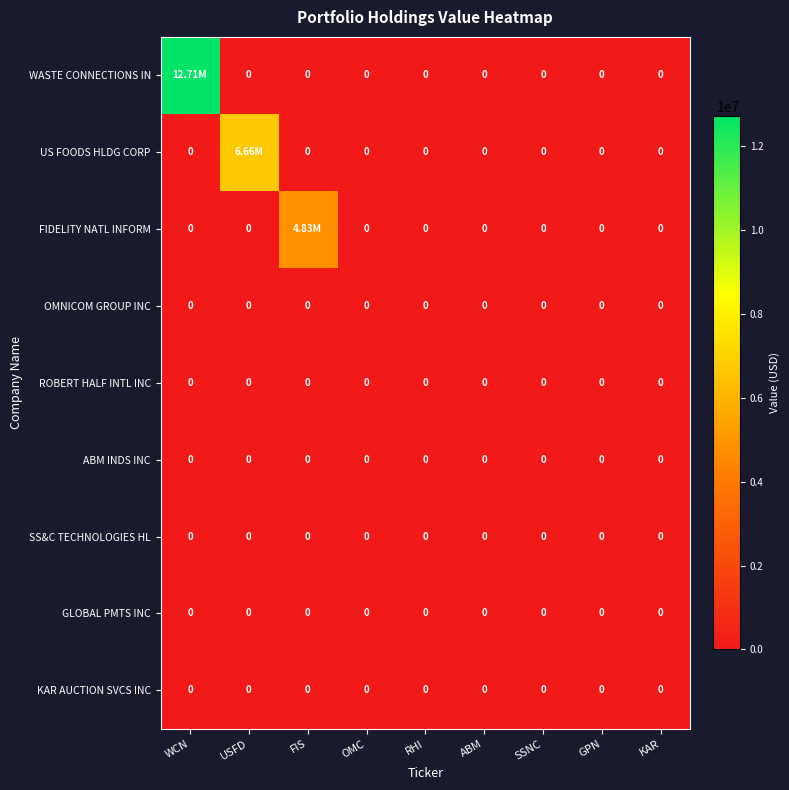

How many data points does each series have?

9